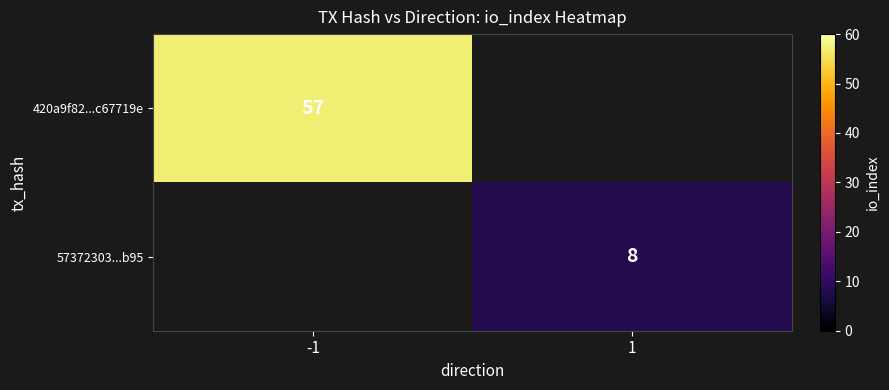

The value of 420a9f82...c67719e at -1 is 57. True or false?

True